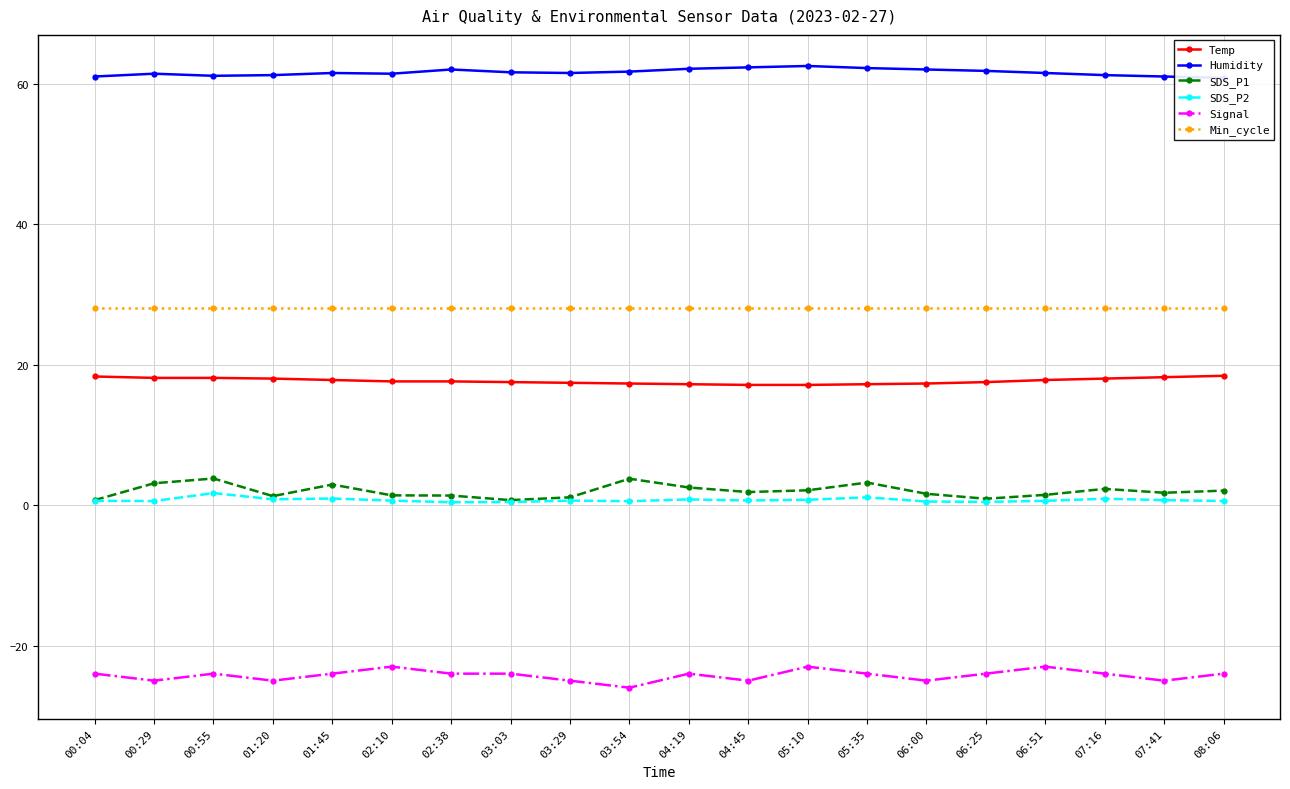

List the series in order of their peak value, lowest first.

Signal, SDS_P2, SDS_P1, Temp, Min_cycle, Humidity